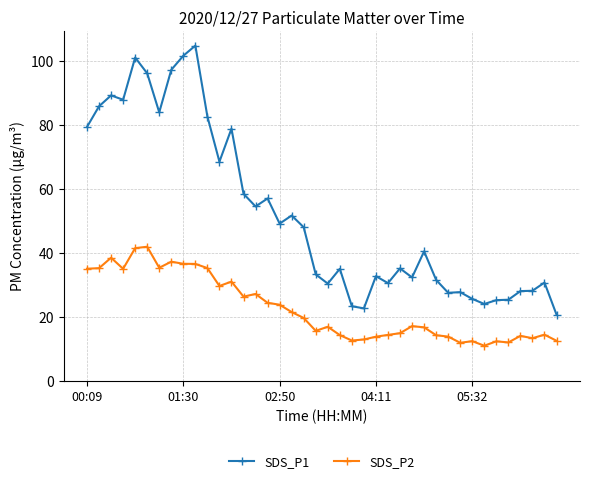

What is the difference between the maximum and minimum values in the SDS_P1 series?

84.1